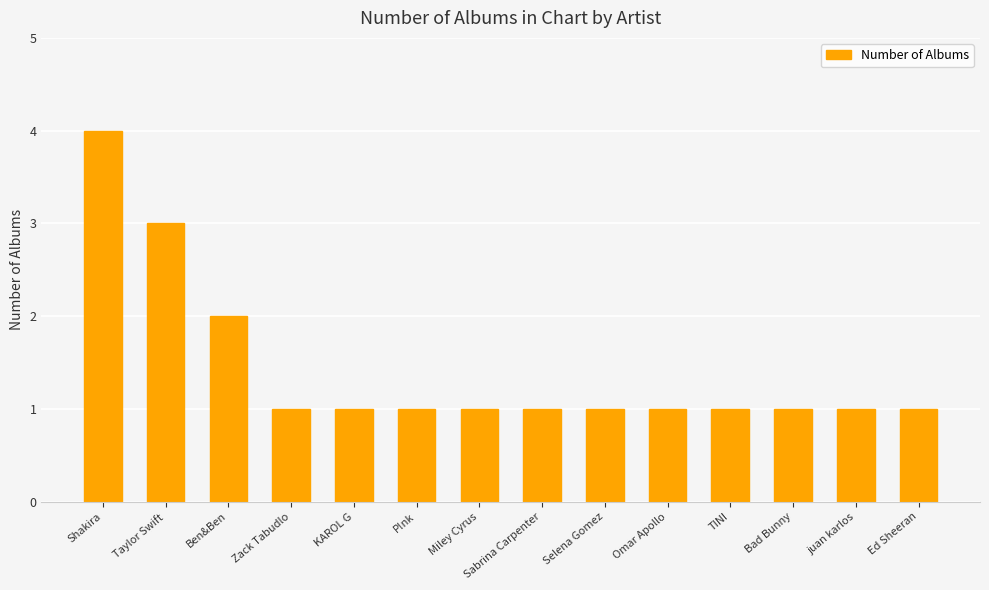

What is the average value?

1